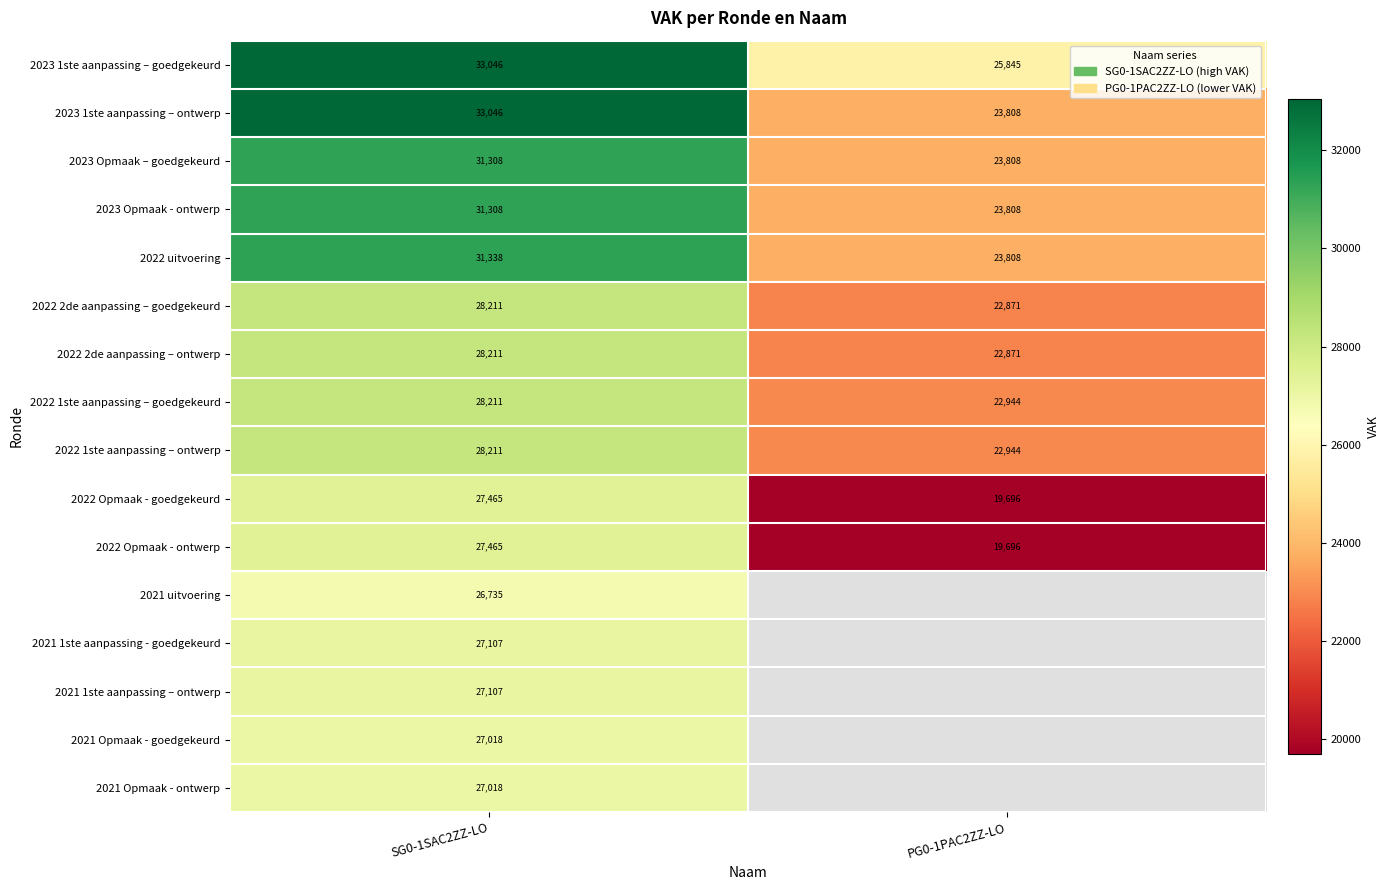

Is the value of 2021 1ste aanpassing – ontwerp at SG0-1SAC2ZZ-LO greater than the value of 2022 2de aanpassing – goedgekeurd at PG0-1PAC2ZZ-LO?

Yes